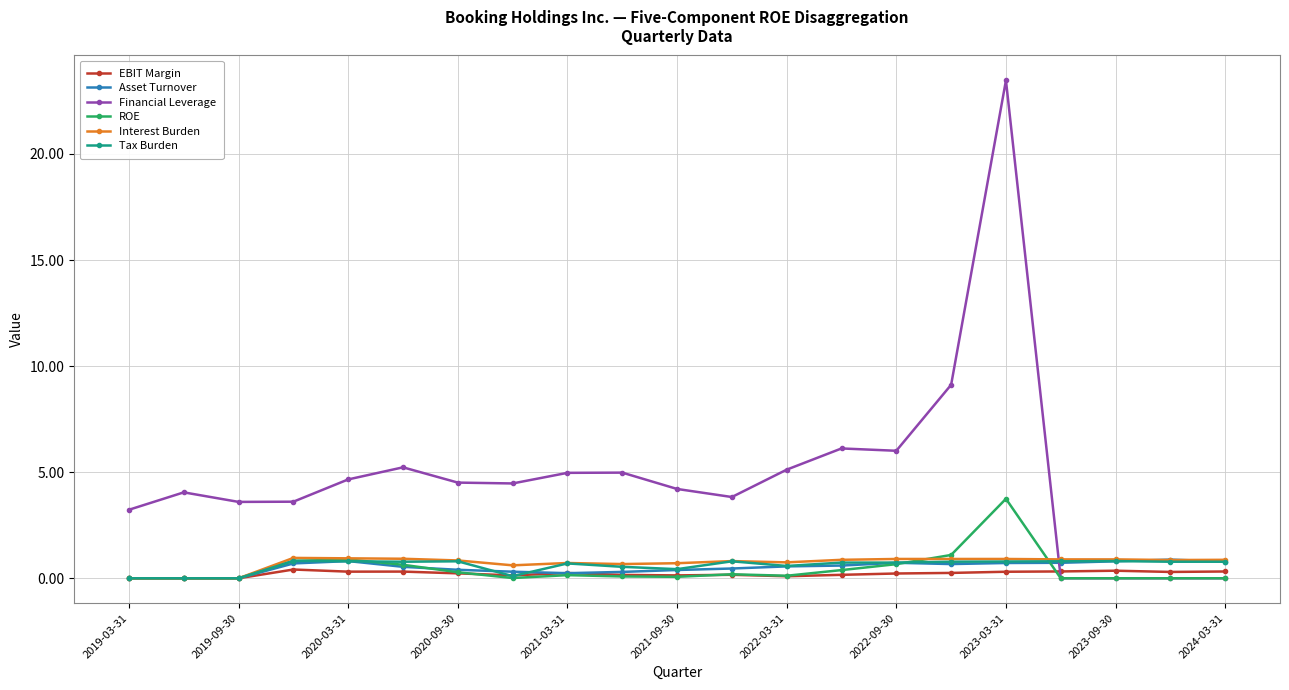

True or false: Asset Turnover has more than 0 interior local peaks.

True